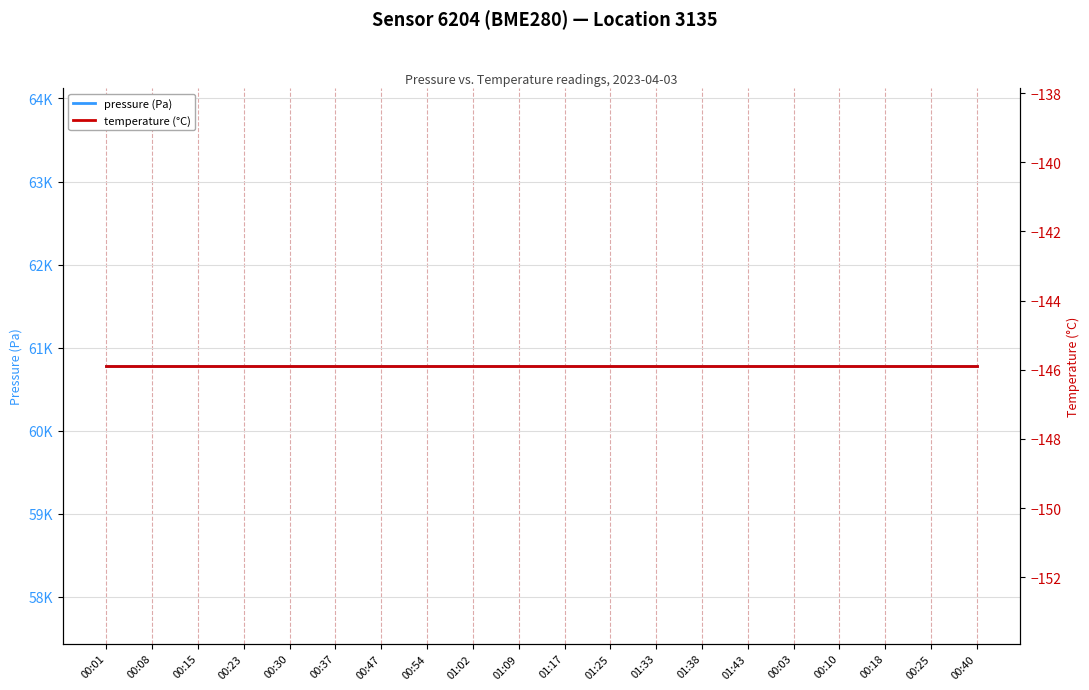

The pressure (Pa) series shows 60778.8 at 01:38. True or false?

True